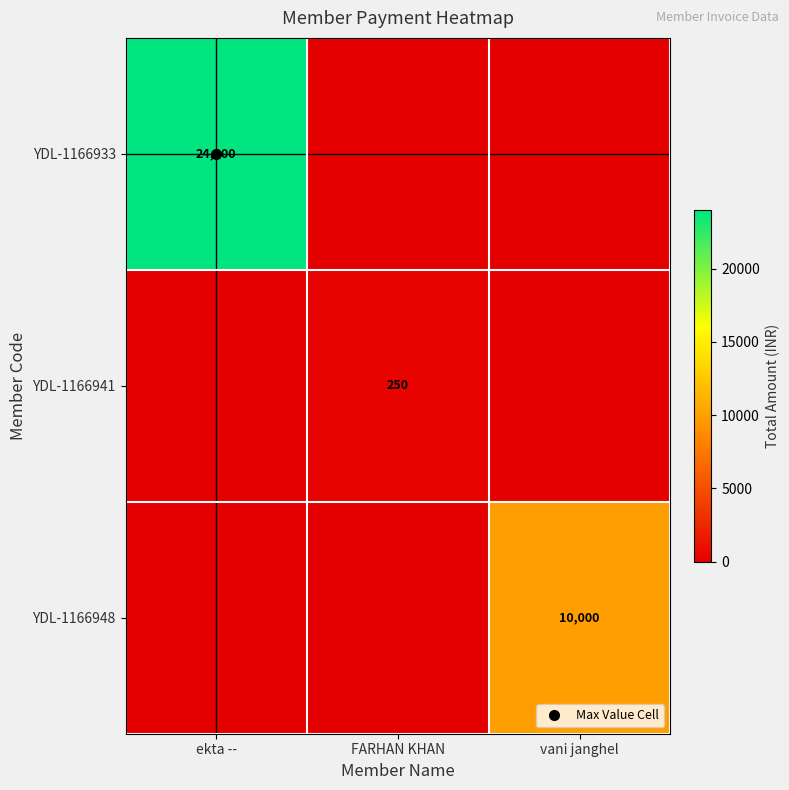

The value of YDL-1166941 at vani janghel is -104. True or false?

False